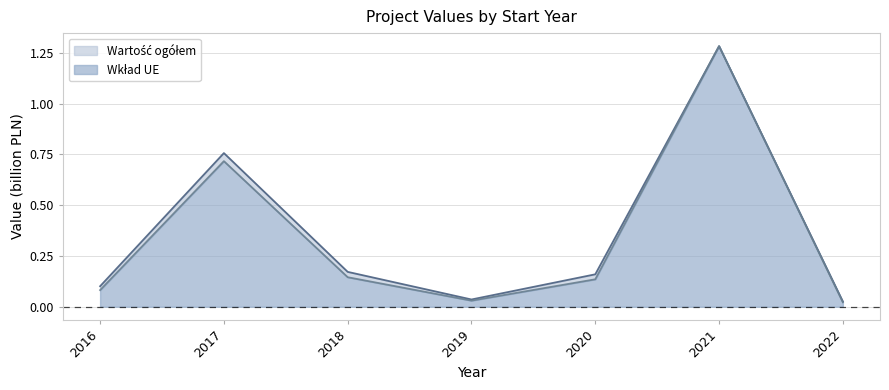

Which series has the widest spread of values?

Wkład UE (line)